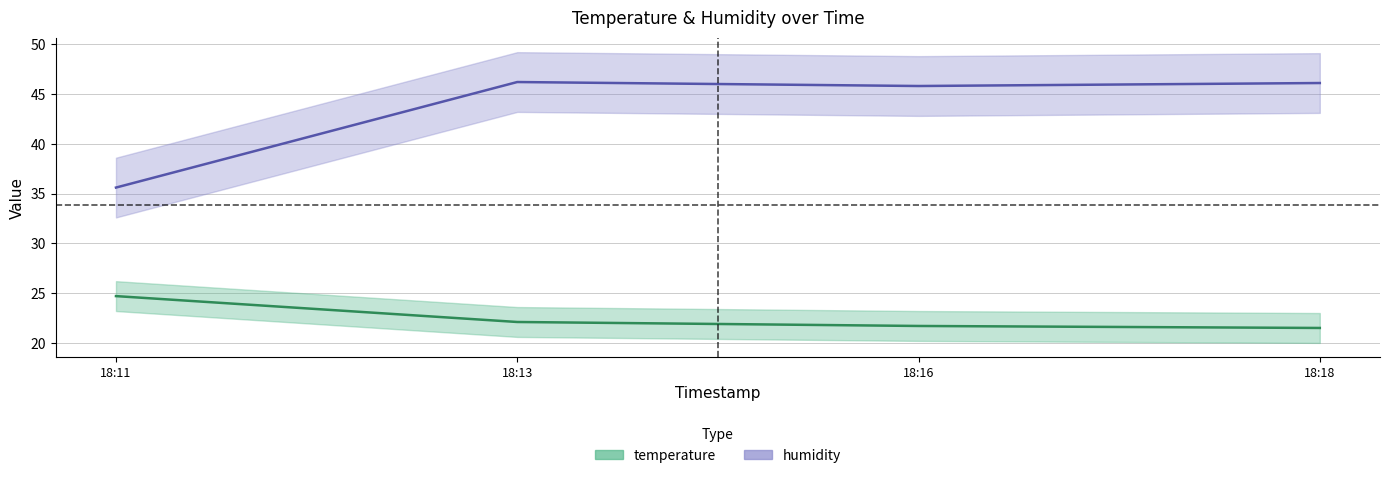

In humidity, how many points are lower than both neighbors (excluding endpoints)?

1